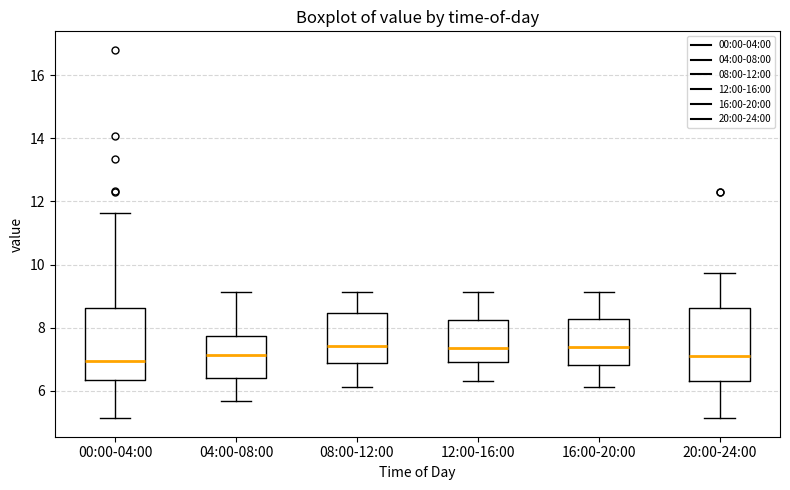

Where does the upper whisker of the box for 20:00-24:00 end on the y-axis? The values are not printed on the chart, so give them approximately, as read against the axis.

9.8